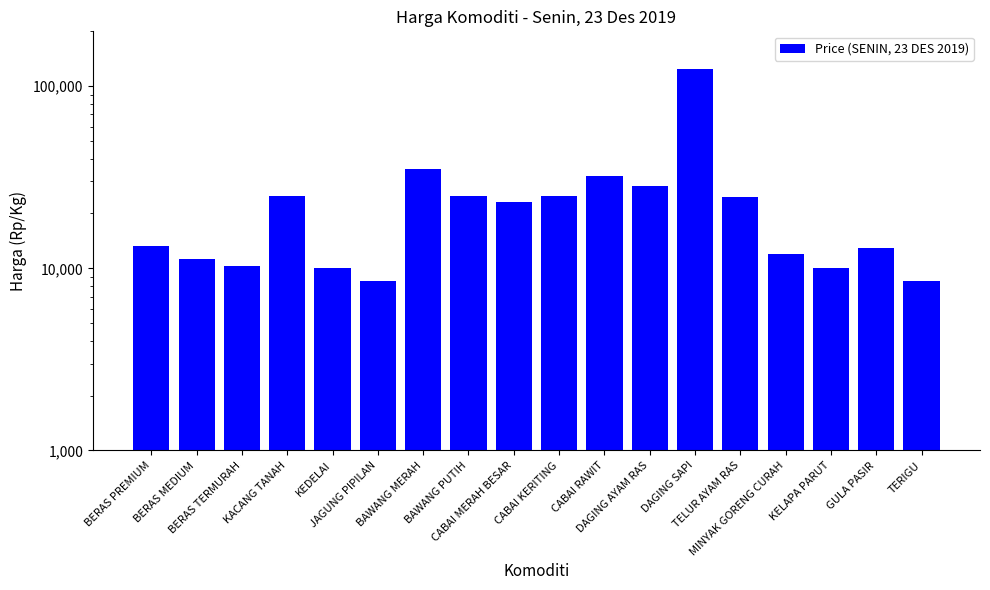

List the labels in order of value, smallest first.

JAGUNG PIPILAN, TERIGU, KEDELAI, KELAPA PARUT, BERAS TERMURAH, BERAS MEDIUM, MINYAK GORENG CURAH, GULA PASIR, BERAS PREMIUM, CABAI MERAH BESAR, TELUR AYAM RAS, KACANG TANAH, BAWANG PUTIH, CABAI KERITING, DAGING AYAM RAS, CABAI RAWIT, BAWANG MERAH, DAGING SAPI